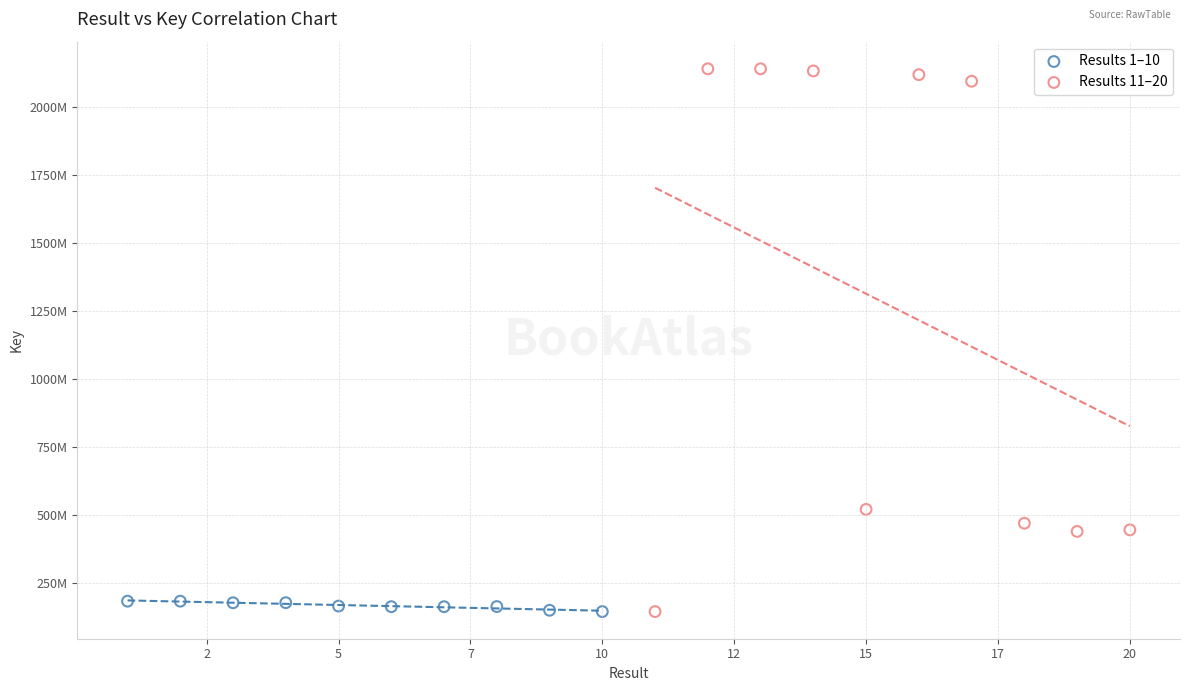

Which series reaches the maximum Y coordinate?

Results 11–20